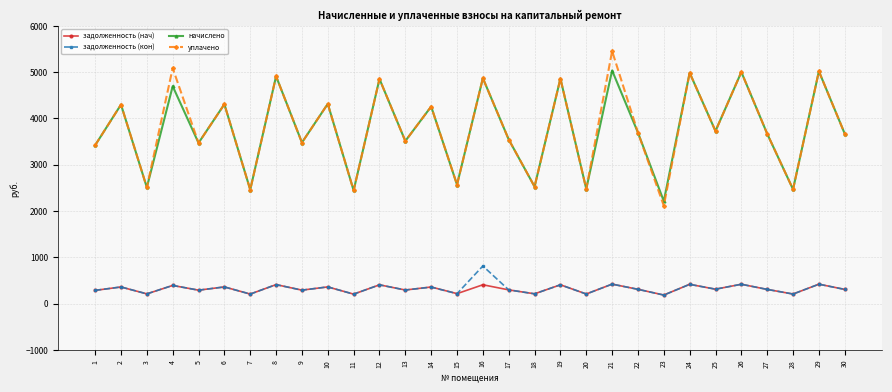

In уплачено, how many points are higher than both neighbors (excluding endpoints)?

13